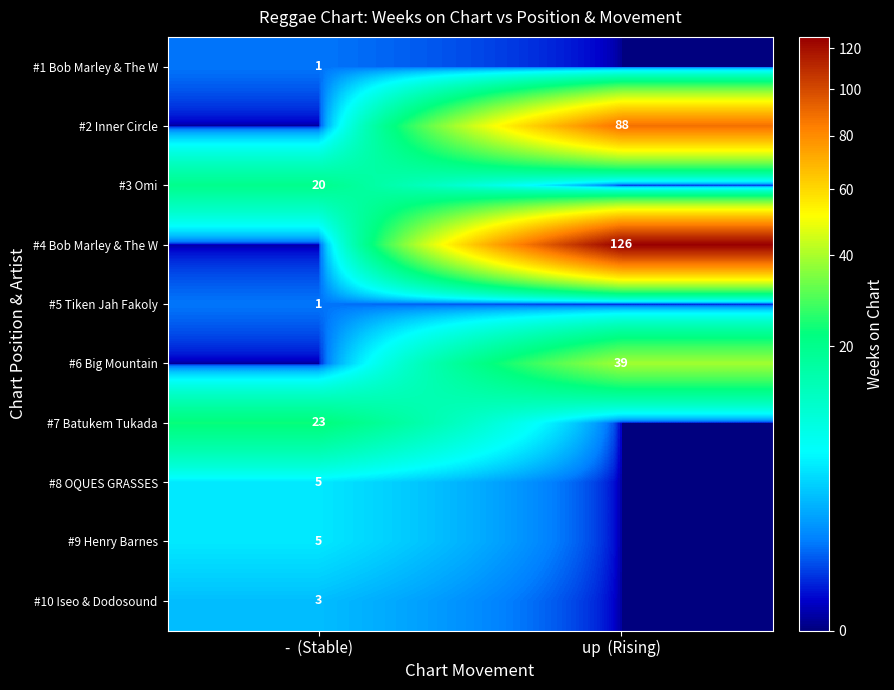

Is it true that #10 Iseo & Dodosound equals 2 at -  (Stable)?

False